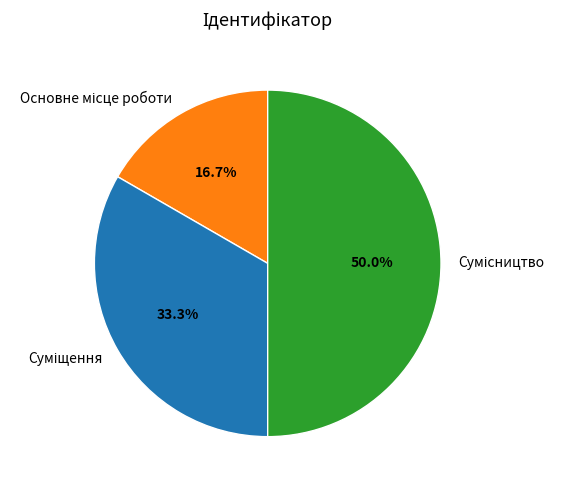

Is it true that Основне місце роботи is 17% of the pie?

True